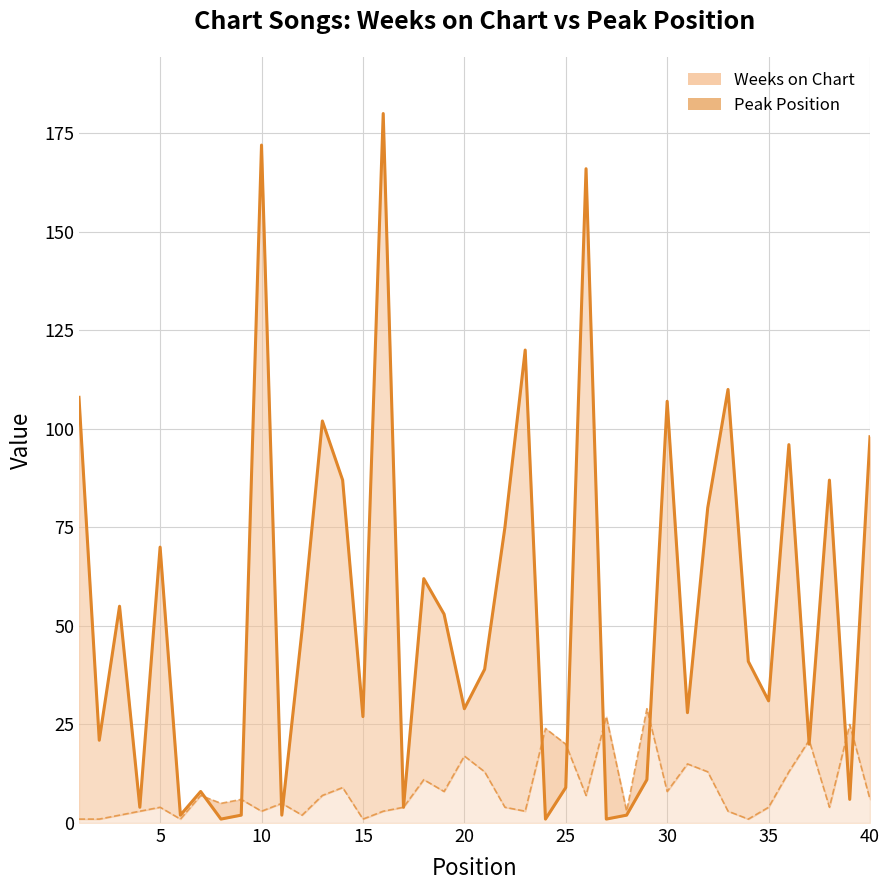

How many times do Weeks on Chart and Peak Position cross each other?

12